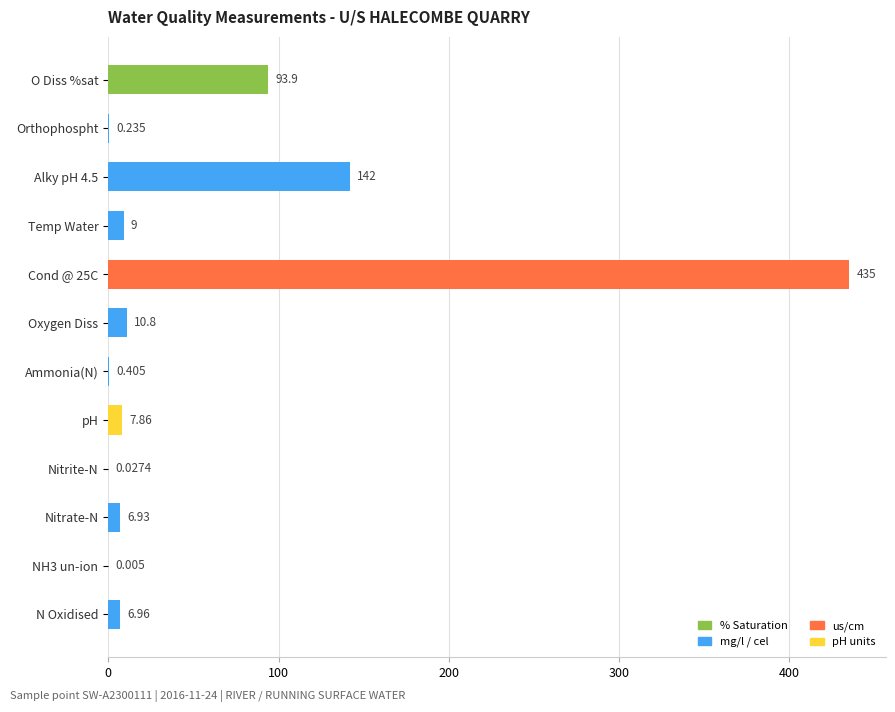

Which has a higher value, pH or Ammonia(N)?

pH